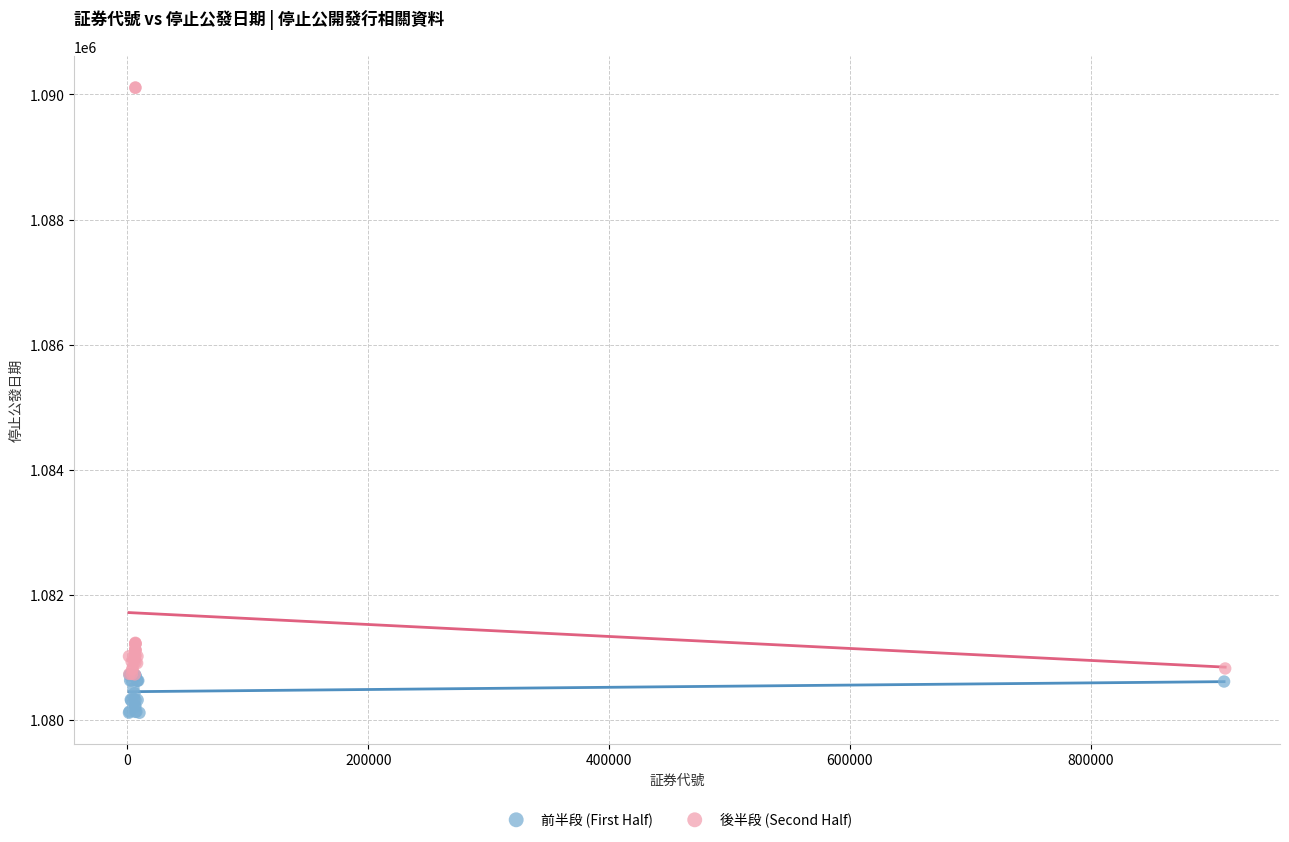

Which series contains the lowest Y value?

前半段 (First Half)